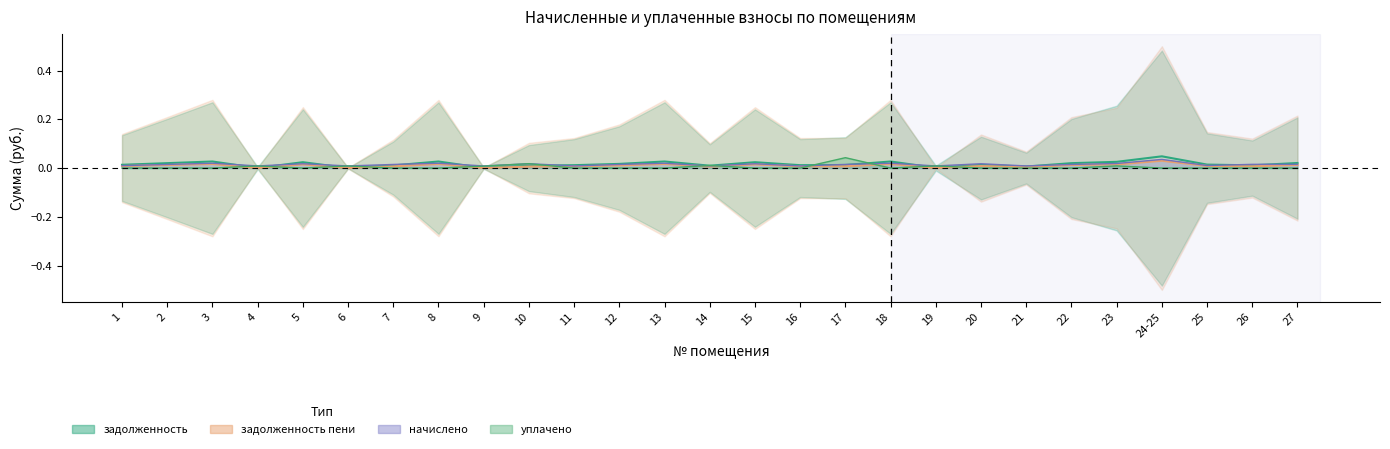

How many interior local valleys does the уплачено series have?

2